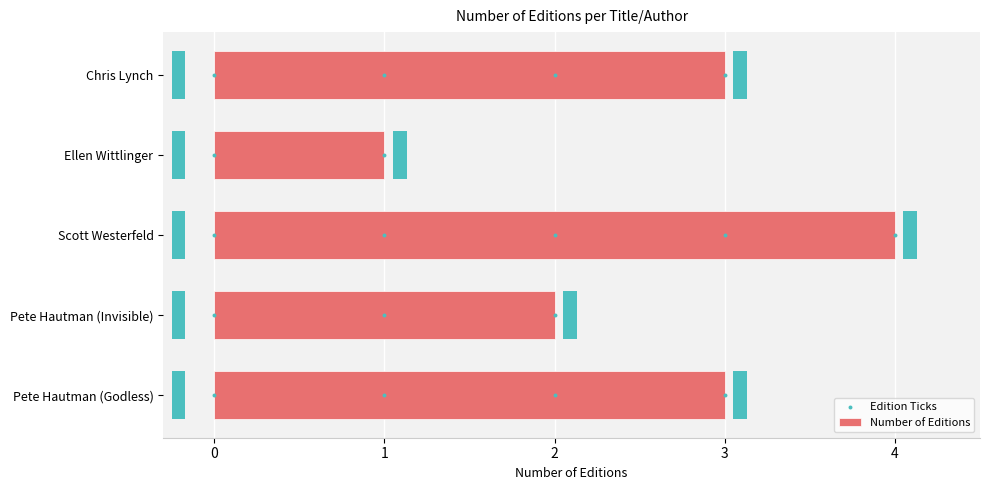

Which has a higher value, Scott Westerfeld or Pete Hautman (Invisible)?

Scott Westerfeld